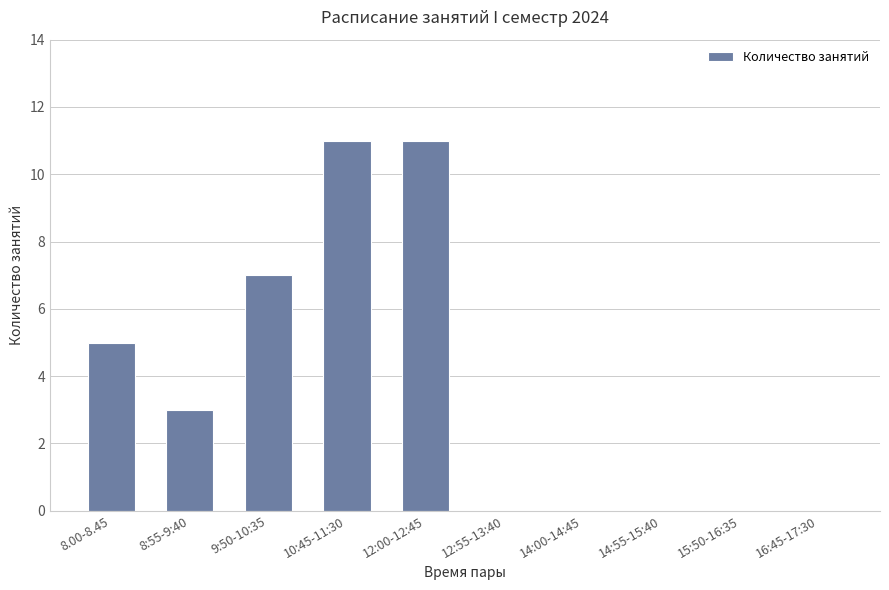

How many series are shown in this chart?

1